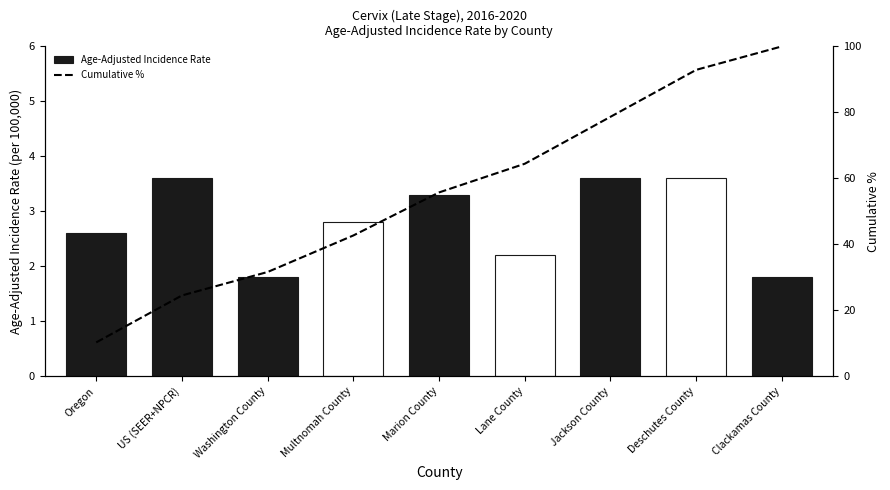

List the series in order of their peak value, lowest first.

Age-Adjusted Incidence Rate, Cumulative %